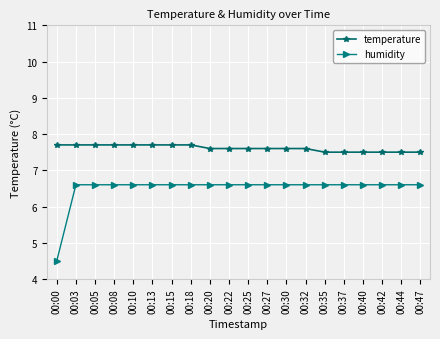

What is the sum of the temperature values at 00:15 and 00:32?

15.3